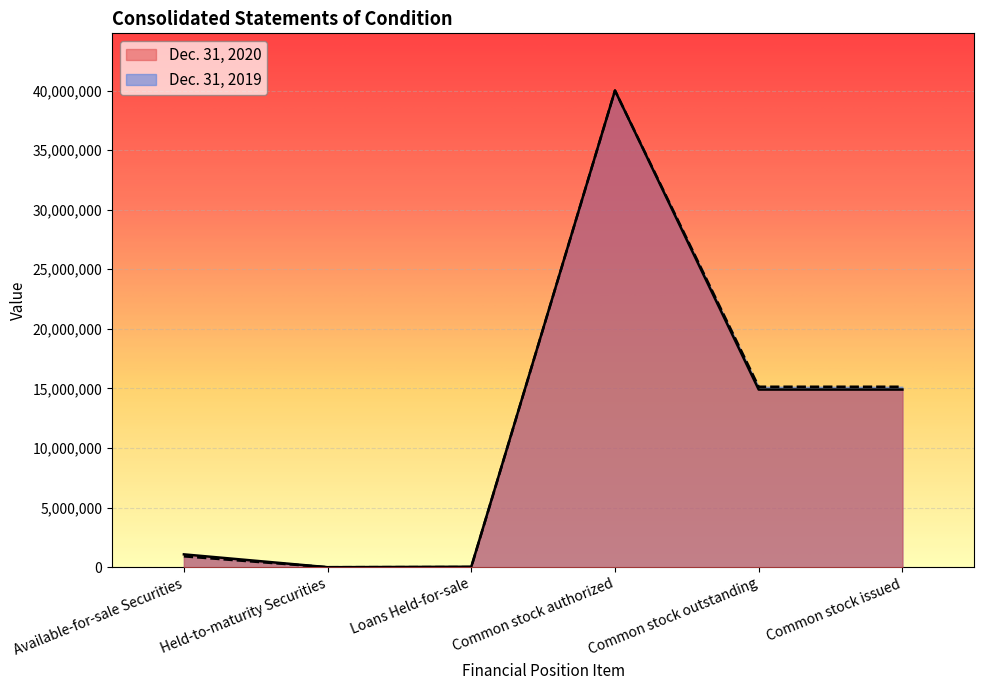

What is the total value across all series at Common stock authorized?

80000000